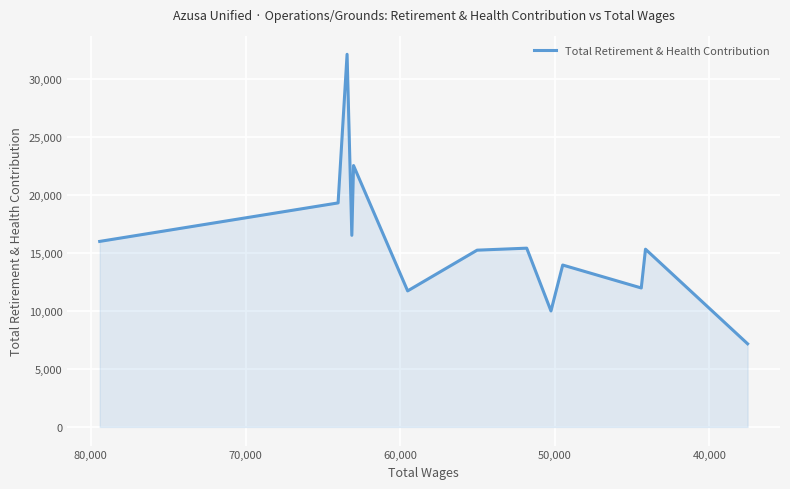

Reading right to left, what are all the values shown in this chart?

7160	15308	11967	13942	9988	15395	15223	11716	22511	16501	32092	19293	15977